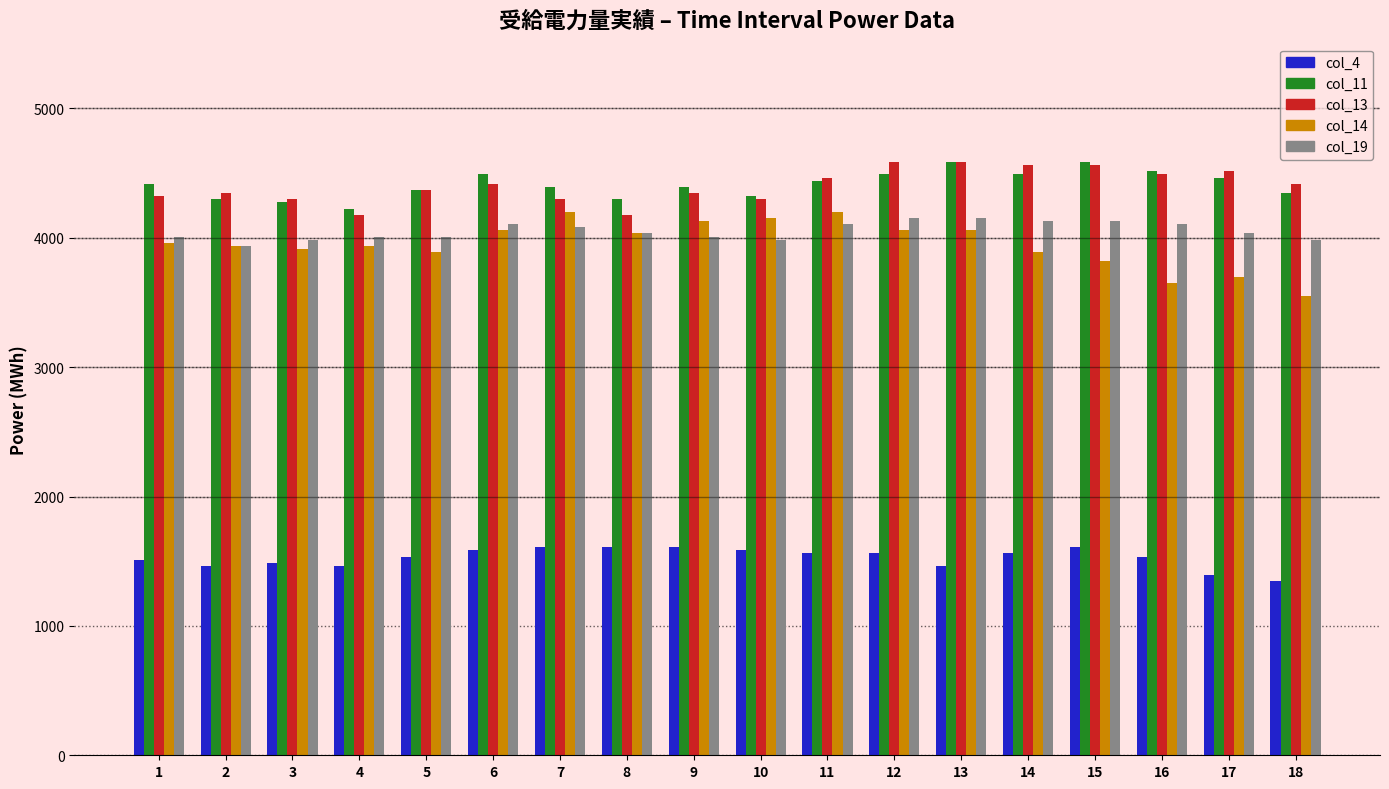

Reading left to right, what are all the values shown in this chart?

col_4: 1=1512	2=1464	3=1488	4=1464	5=1536	6=1584	7=1608	8=1608	9=1608	10=1584	11=1560	12=1560	13=1464	14=1560	15=1608	16=1536	17=1392	18=1344
col_11: 1=4417	2=4297	3=4273	4=4225	5=4369	6=4489	7=4393	8=4297	9=4393	10=4321	11=4441	12=4489	13=4585	14=4489	15=4585	16=4513	17=4465	18=4345
col_13: 1=4321	2=4345	3=4297	4=4177	5=4369	6=4417	7=4297	8=4177	9=4345	10=4297	11=4465	12=4585	13=4585	14=4561	15=4561	16=4489	17=4513	18=4417
col_14: 1=3961	2=3937	3=3913	4=3937	5=3889	6=4057	7=4201	8=4033	9=4129	10=4153	11=4201	12=4057	13=4057	14=3889	15=3817	16=3649	17=3697	18=3553
col_19: 1=4009	2=3937	3=3985	4=4009	5=4009	6=4105	7=4081	8=4033	9=4009	10=3985	11=4105	12=4153	13=4153	14=4129	15=4129	16=4105	17=4033	18=3985